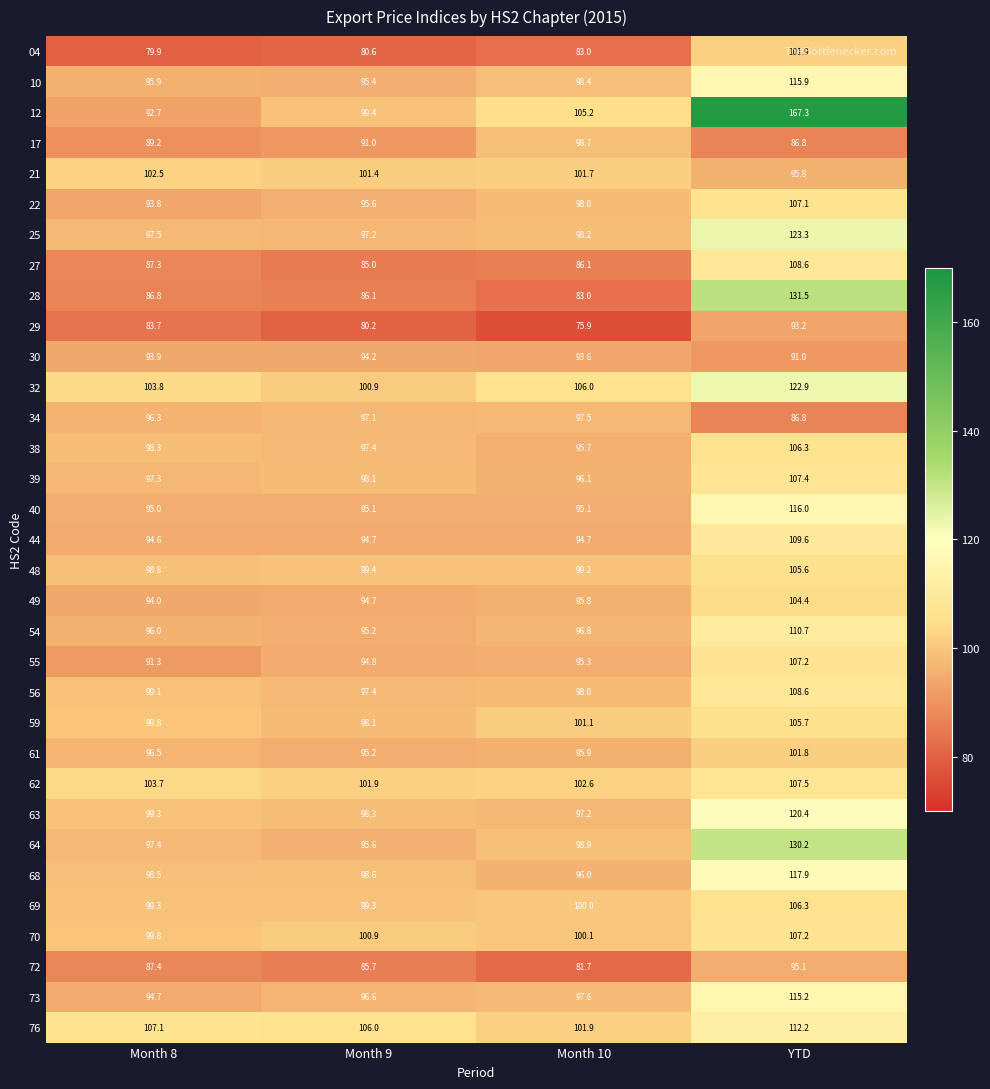

The value of 27 at Month 8 is 137.6. True or false?

False